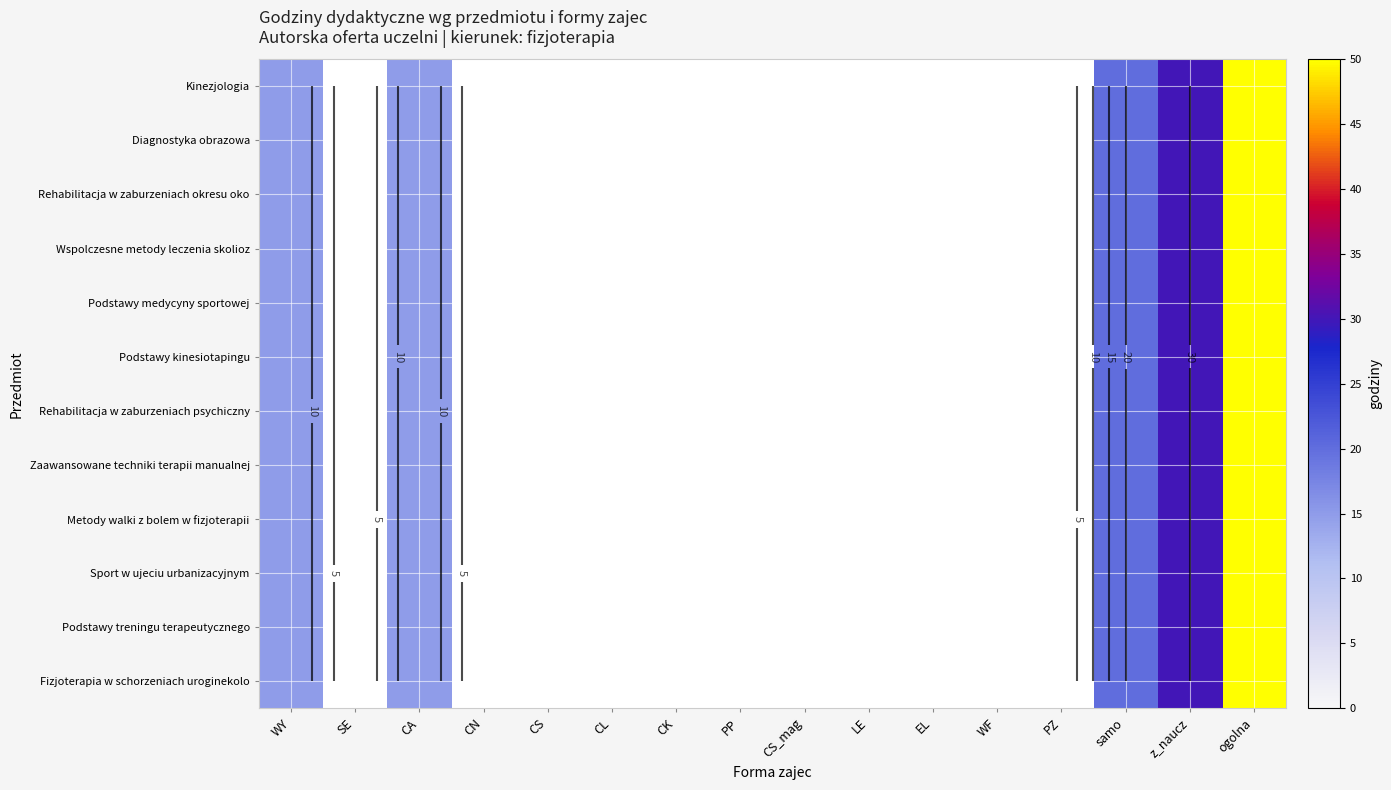

The value of Metody walki z bolem w fizjoterapii at samo is 6.3. True or false?

False